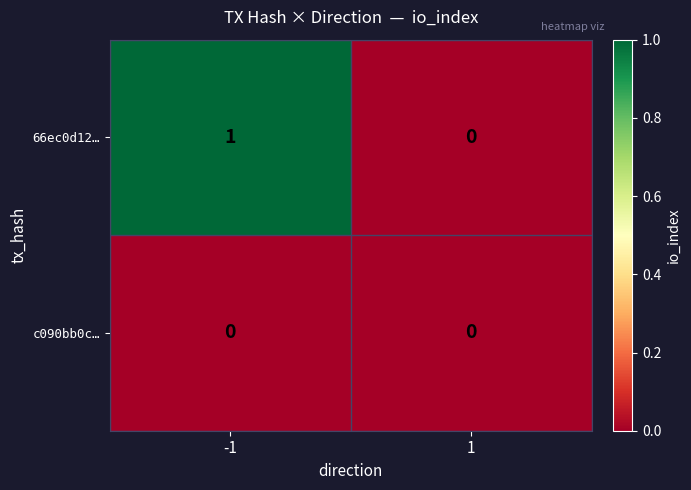

At which category is the sum across all series the highest?

-1